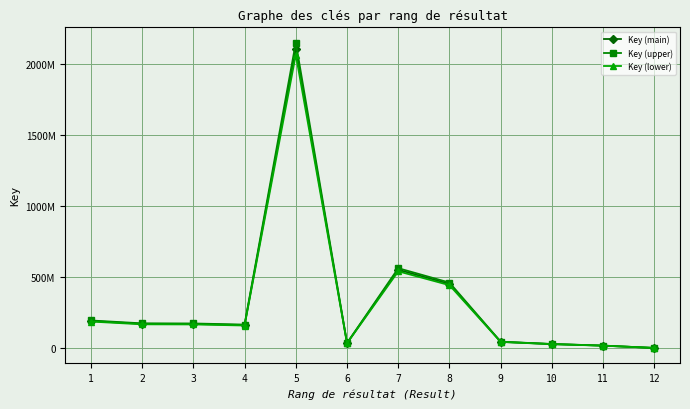

What is the difference between the second highest and second lowest values in the Key (lower) series?

522793054.0